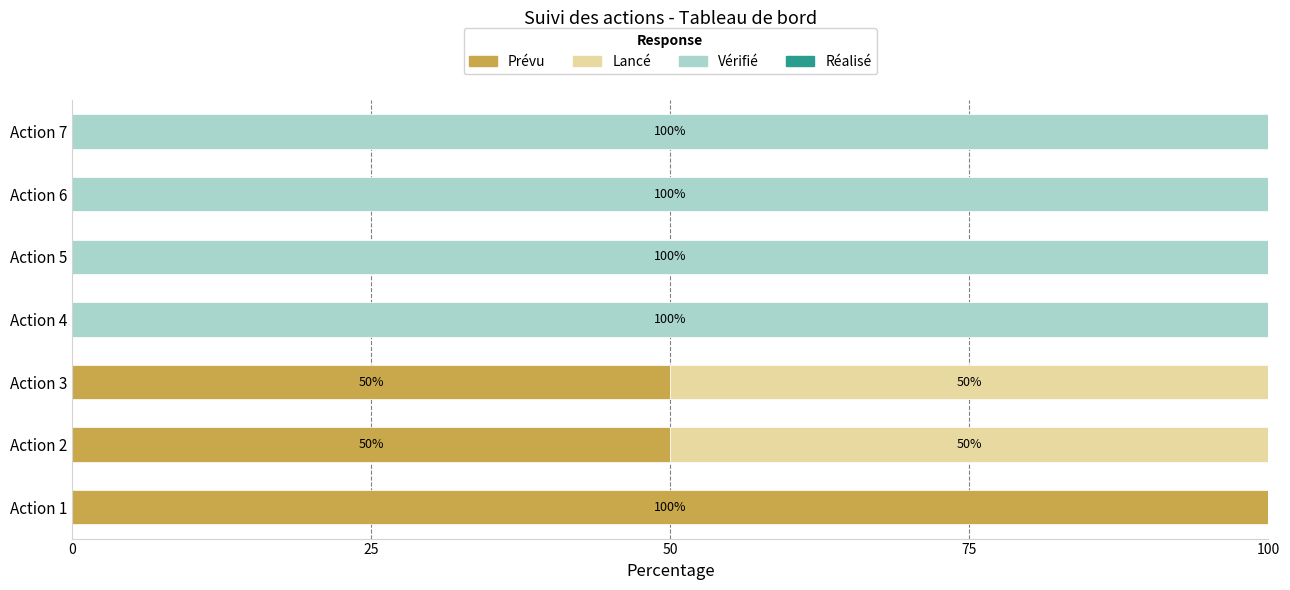

What is the maximum value for Prévu?

100